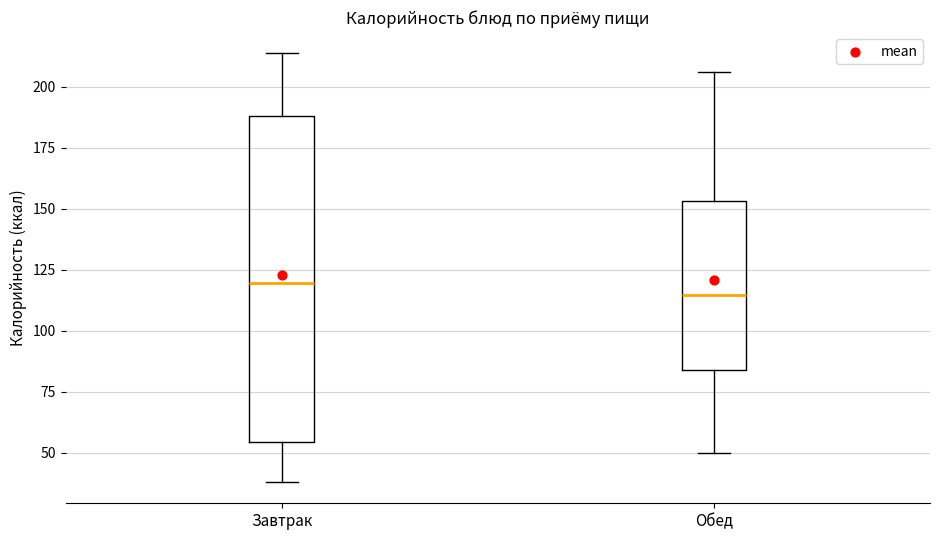

Reading left to right, read every box against the y-axis: the position of its median line, the range the box covers, and the ends of its whiskers. The values are not printed on the chart, so give them approximately, as read against the axis.

Завтрак: median 120, box 55 to 190, whiskers 40 to 215
Обед: median 115, box 85 to 155, whiskers 50 to 205